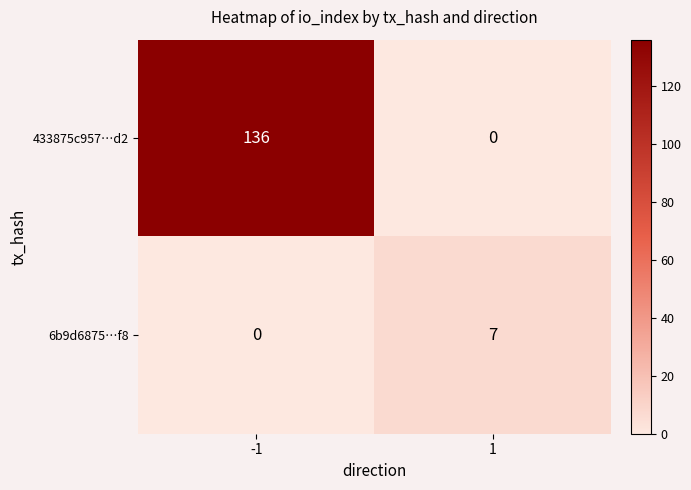

Which category has the highest value across all series?

-1